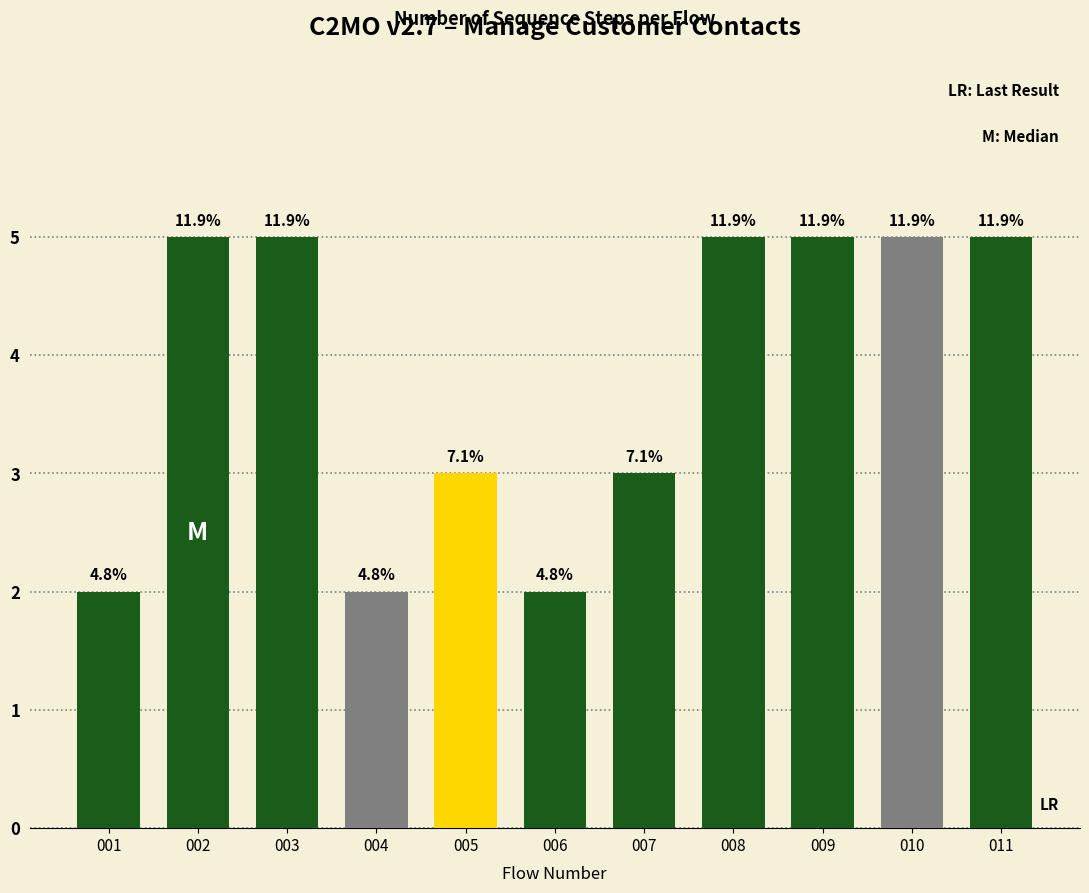

What is the sum of all values?

42